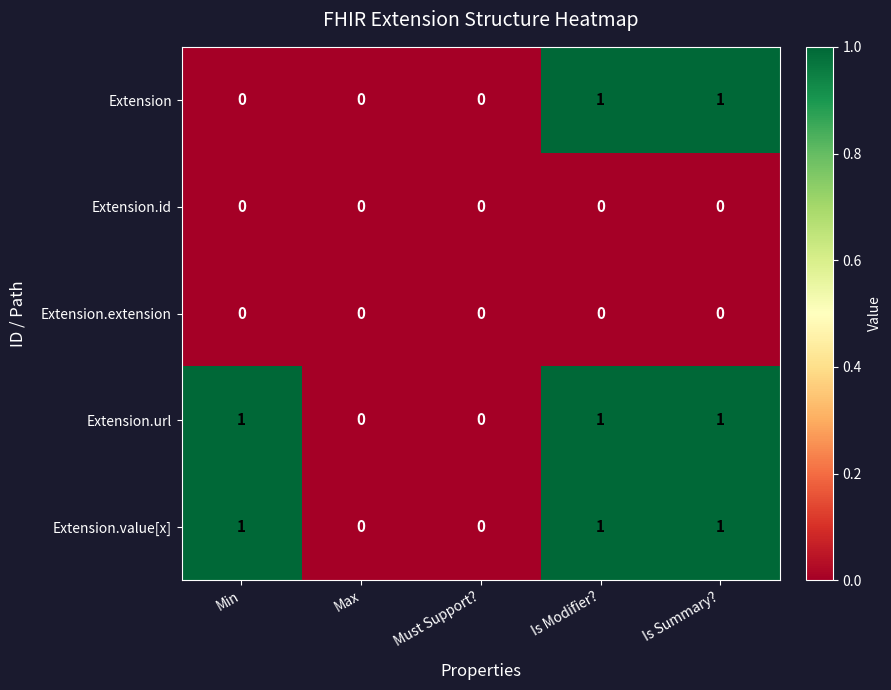

Reading left to right, extract all data points from this chart.

Extension: Min=0	Max=0	Must Support?=0	Is Modifier?=1	Is Summary?=1
Extension.id: Min=0	Max=0	Must Support?=0	Is Modifier?=0	Is Summary?=0
Extension.extension: Min=0	Max=0	Must Support?=0	Is Modifier?=0	Is Summary?=0
Extension.url: Min=1	Max=0	Must Support?=0	Is Modifier?=1	Is Summary?=1
Extension.value[x]: Min=1	Max=0	Must Support?=0	Is Modifier?=1	Is Summary?=1